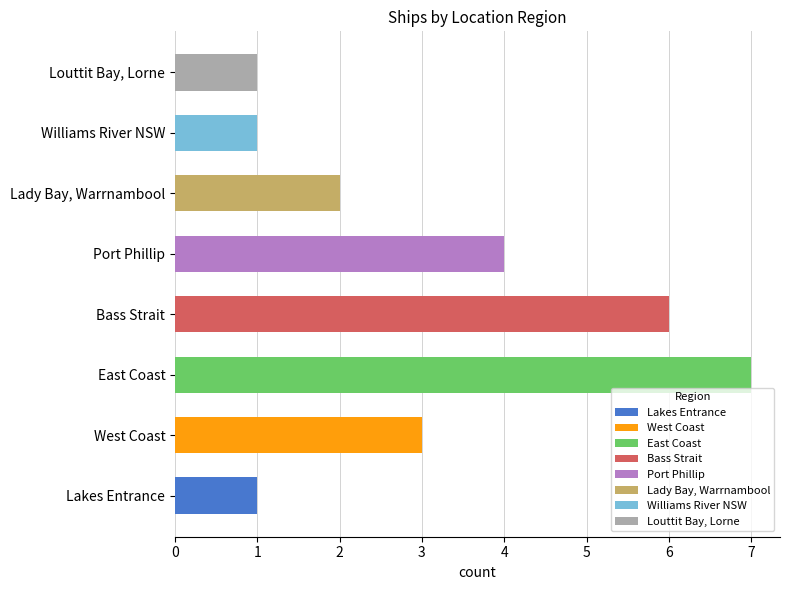

Is it true that the value at Williams River NSW is 0?

False